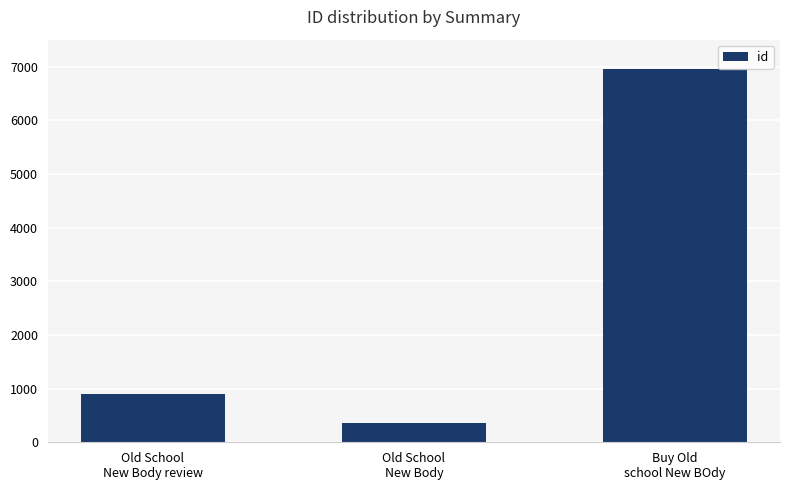

Rank the categories by value from highest to lowest.

Buy Old
school New BOdy, Old School
New Body review, Old School
New Body